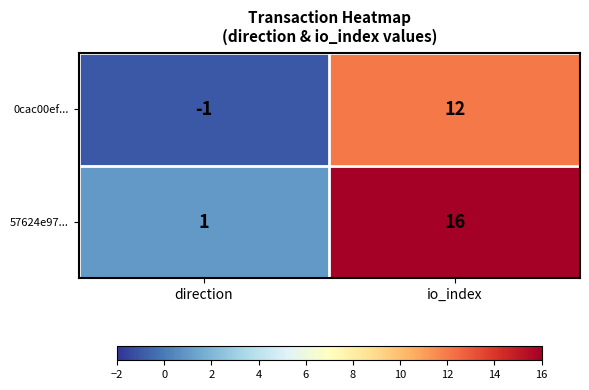

Reading right to left, transcribe all the data shown in this chart.

0cac00ef...: io_index=12	direction=-1
57624e97...: io_index=16	direction=1